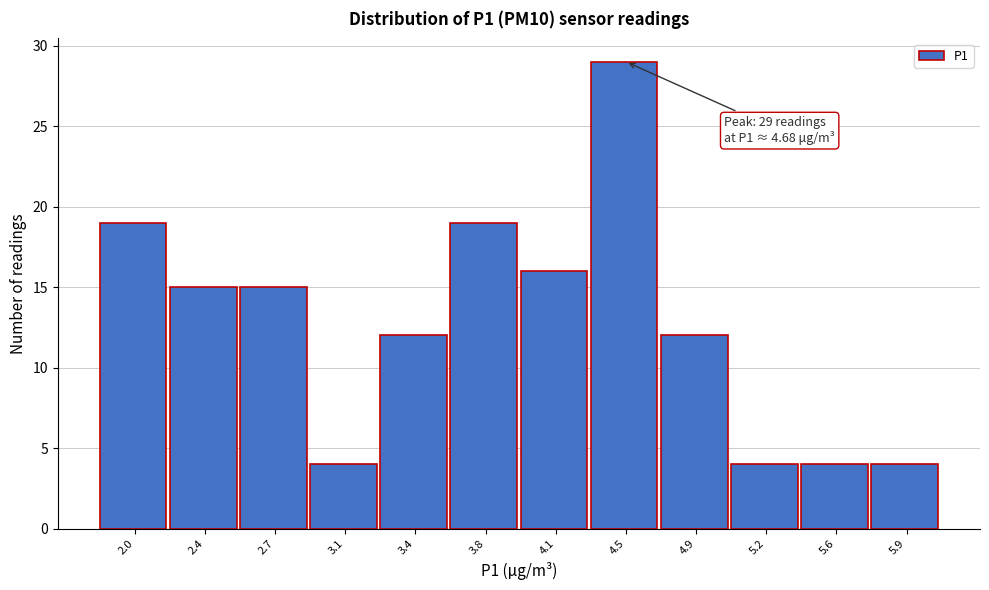

Reading left to right, extract all data points from this chart.

2.0=19	2.4=15	2.7=15	3.1=4	3.4=12	3.8=19	4.1=16	4.5=29	4.9=12	5.2=4	5.6=4	5.9=4